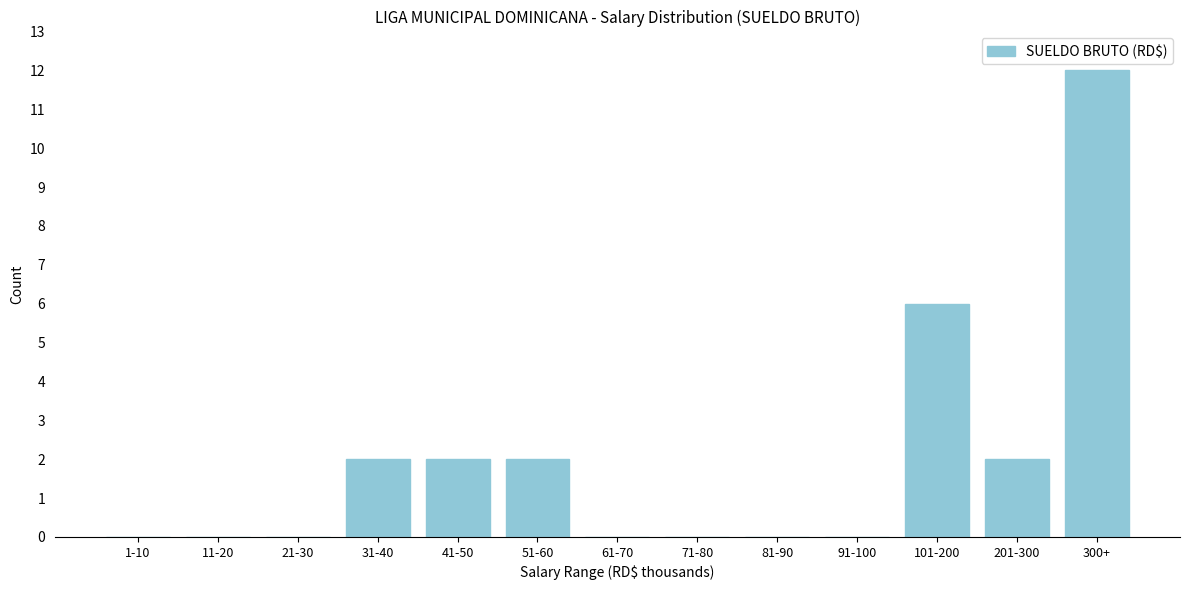

Reading right to left, extract all data points from this chart.

300+=12	201-300=2	101-200=6	91-100=0	81-90=0	71-80=0	61-70=0	51-60=2	41-50=2	31-40=2	21-30=0	11-20=0	1-10=0